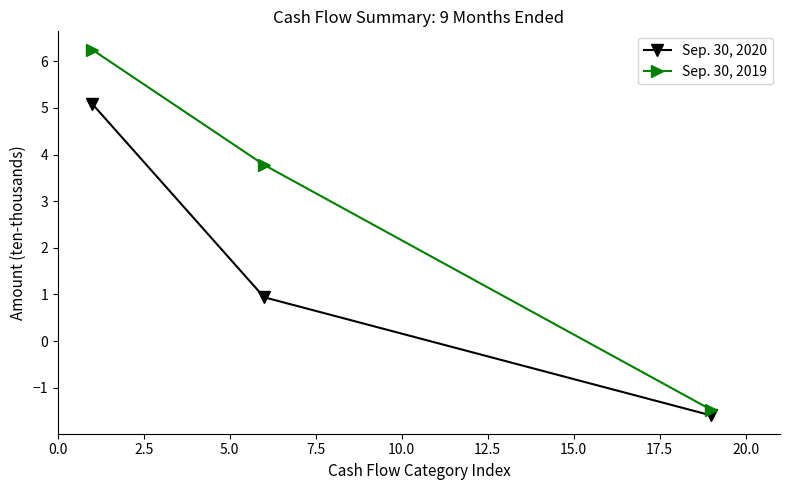

How many positive values does the Sep. 30, 2019 series have?

2